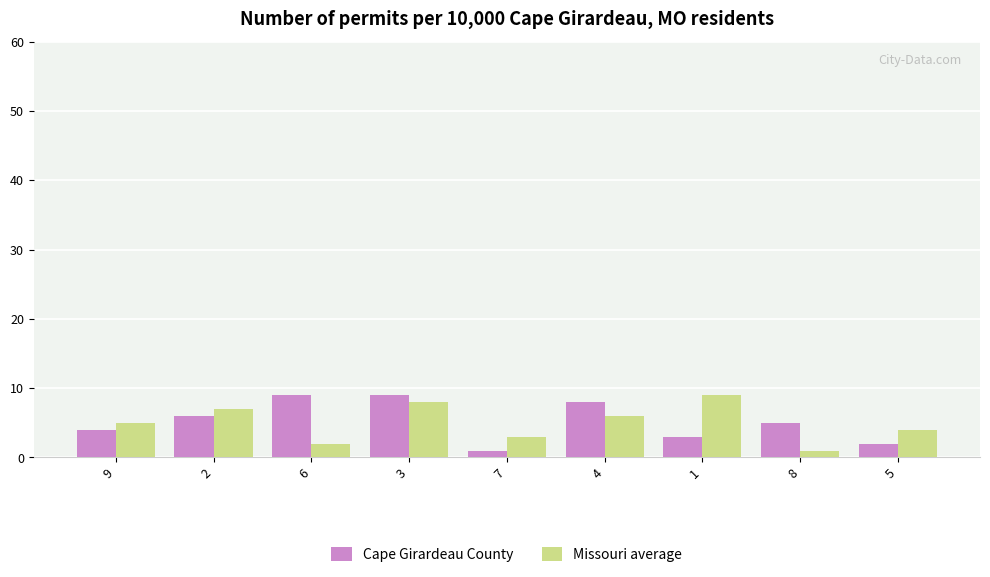

Is the value of Missouri average at 4 greater than the value of Cape Girardeau County at 8?

Yes